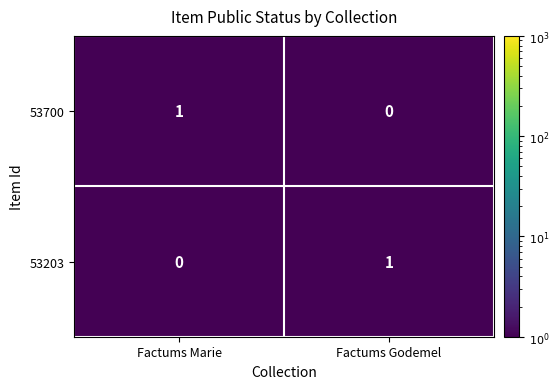

Reading right to left, extract all data points from this chart.

53700: 0	1
53203: 1	0